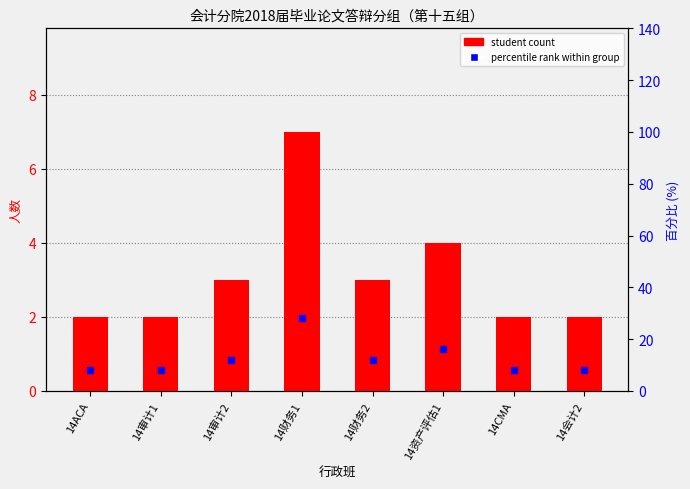

What position from the left is 14审计2?

3